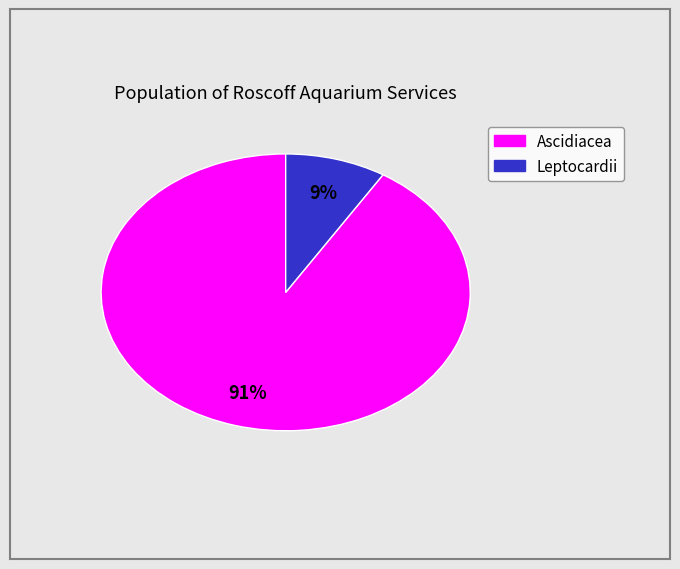

Is there any slice that represents more than half of the pie?

Yes